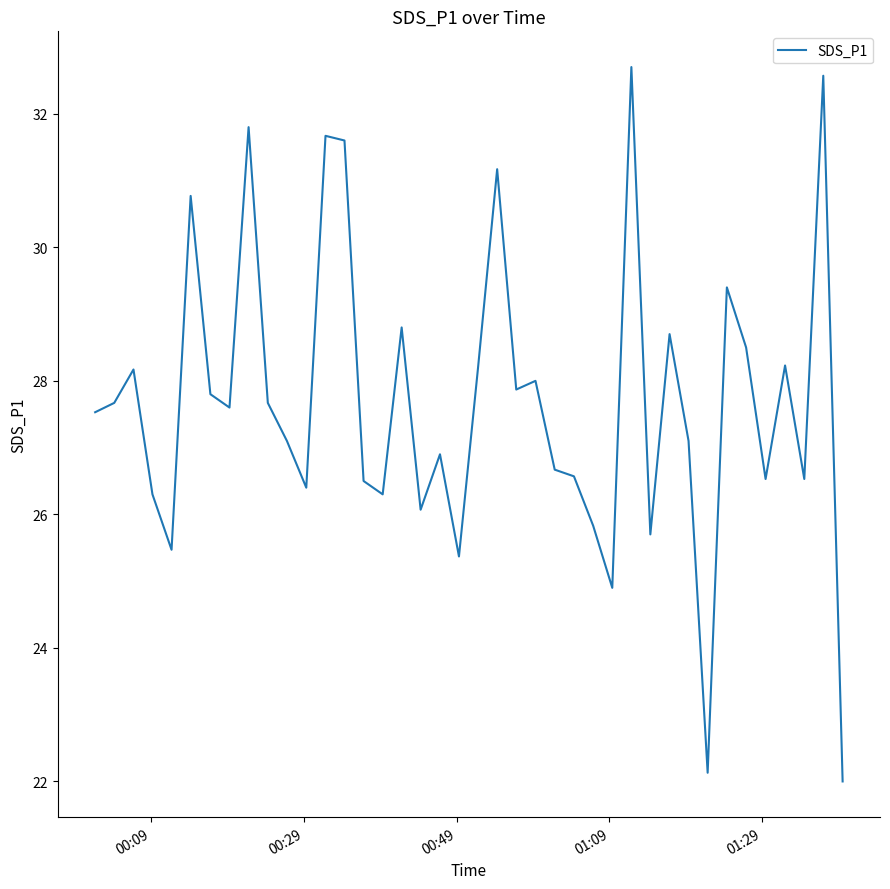

What is the greatest value displayed?

32.7